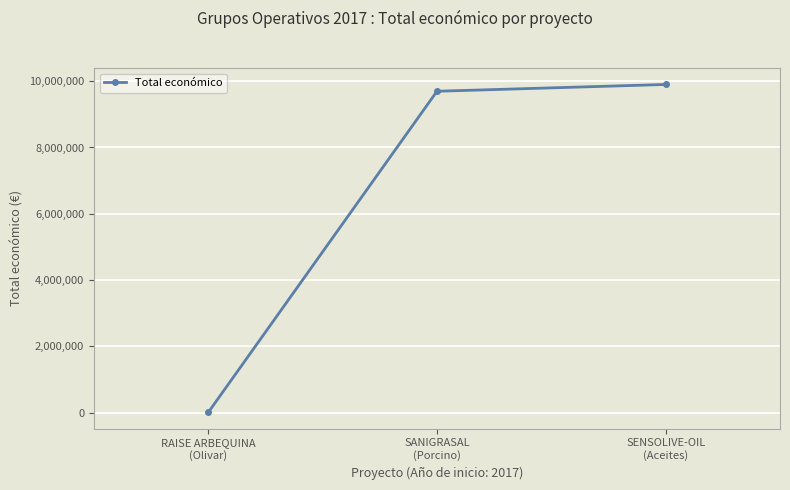

What is the greatest value displayed?

9900193